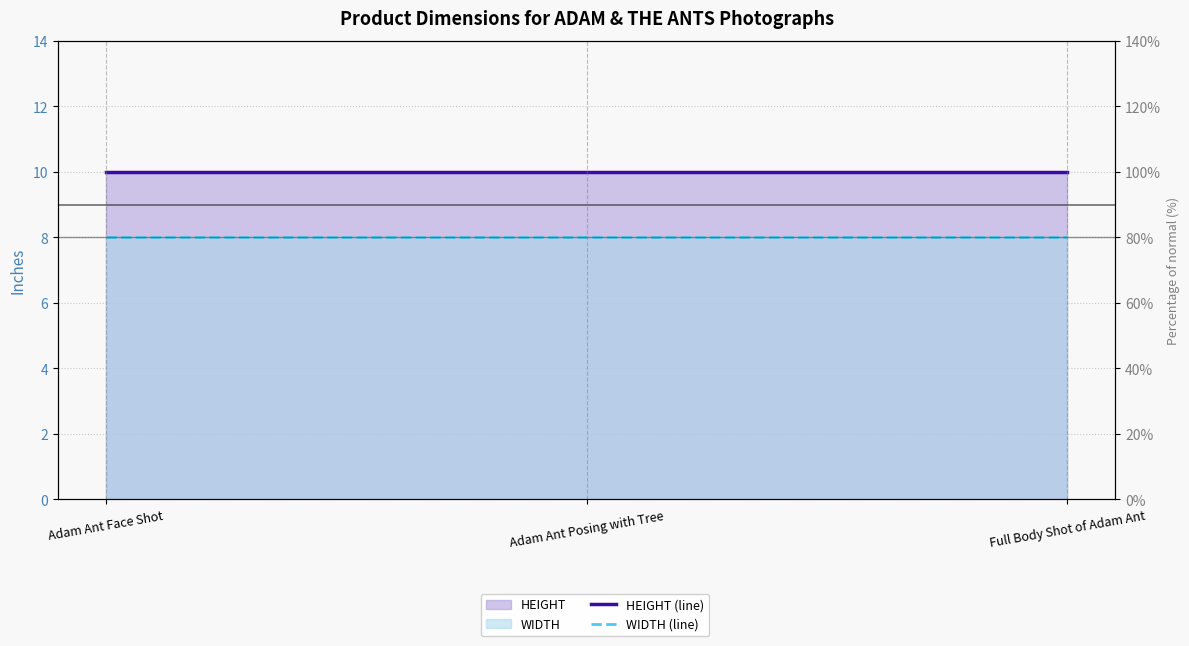

Which category has the highest value across all series?

Adam Ant Face Shot